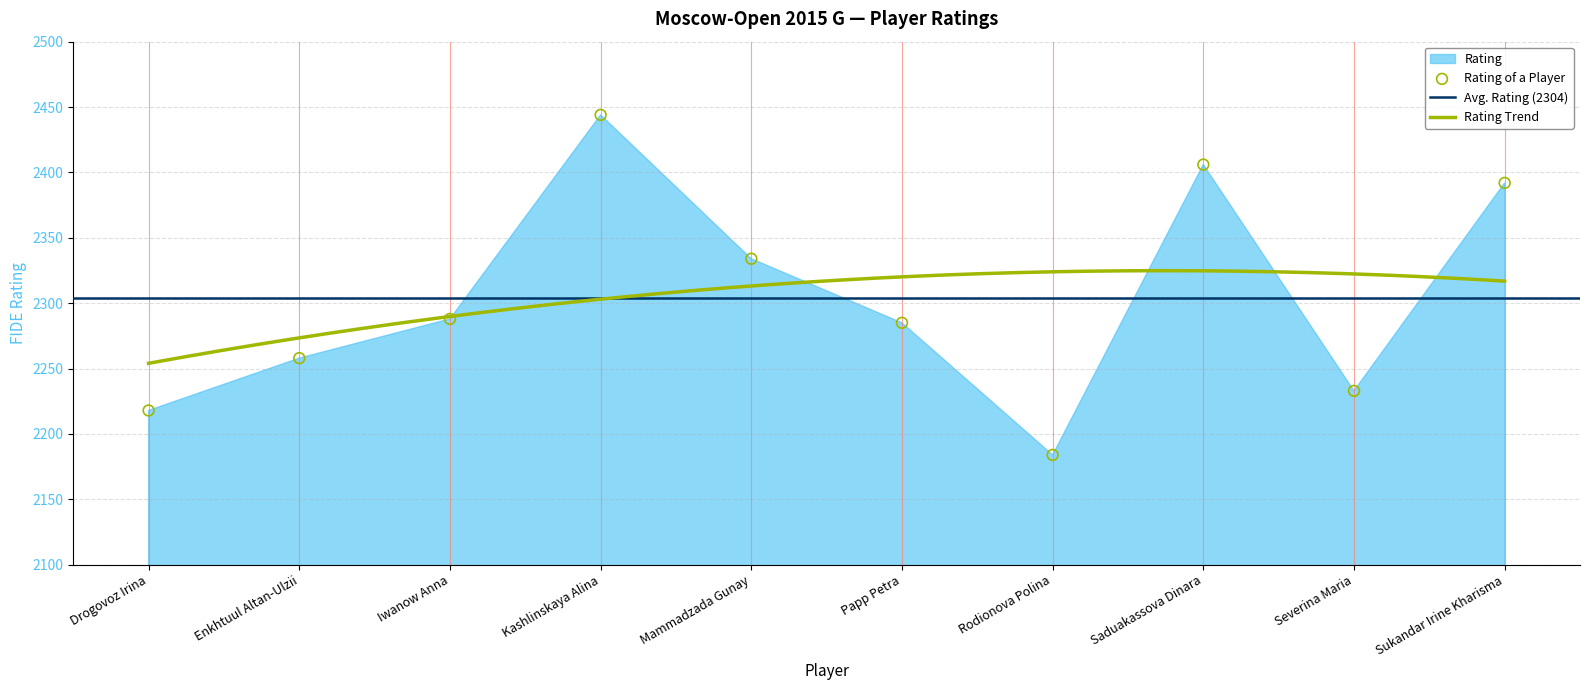

Between Drogovoz Irina and Papp Petra, which is larger?

Papp Petra